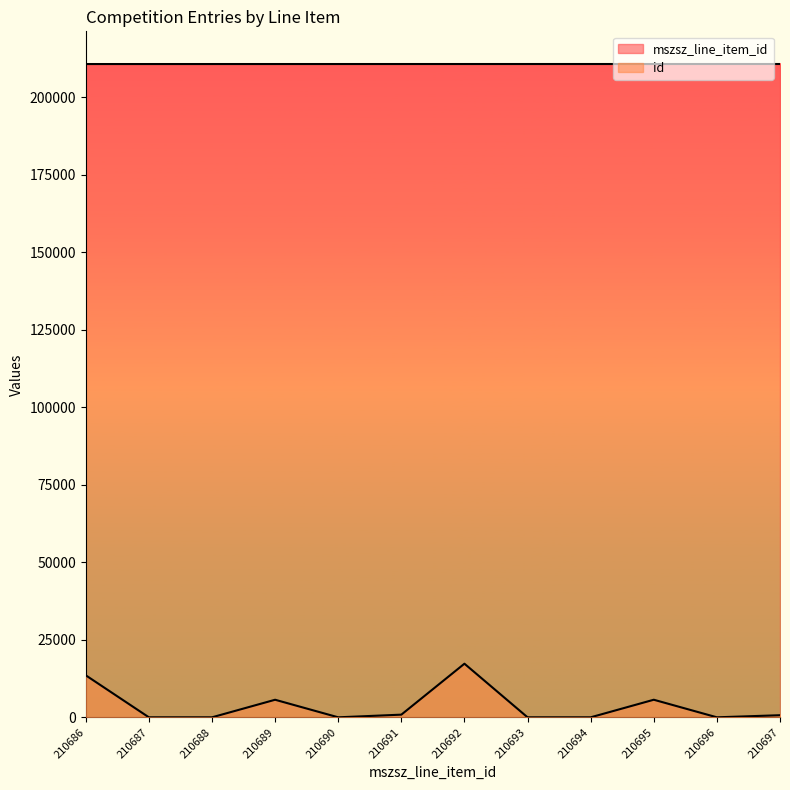

Does the chart display data point markers on the line(s)?

No